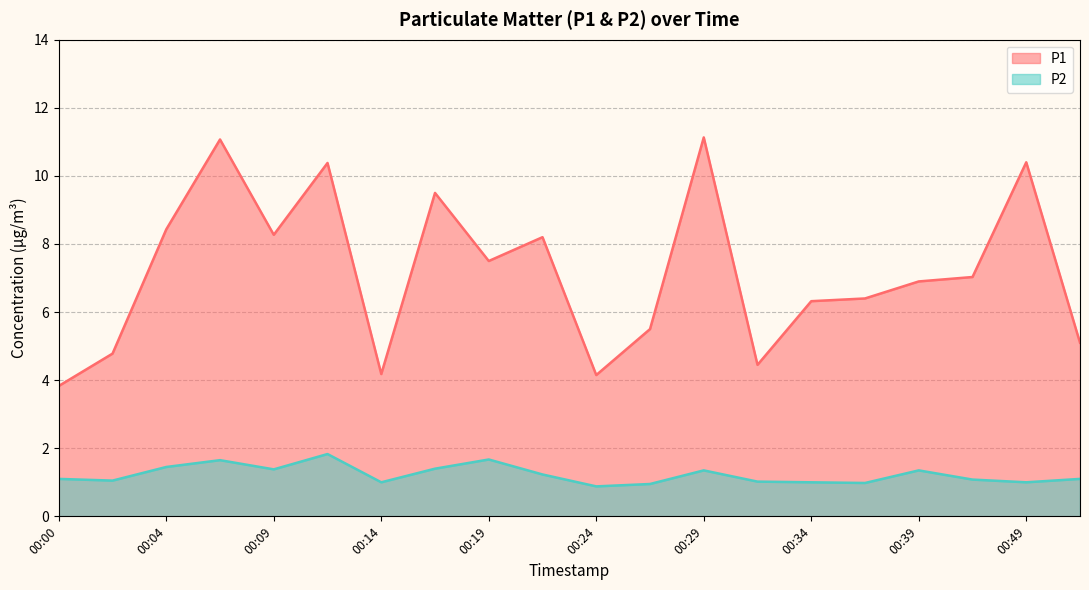

Rank the series at 00:09 from highest to lowest value.

P1, P2